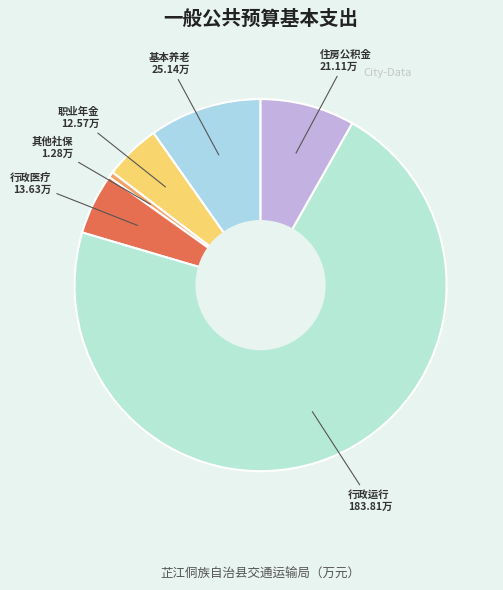

What is the ratio of the value at 基本养老 25.14万 to the value at 行政医疗 13.63万?

1.8